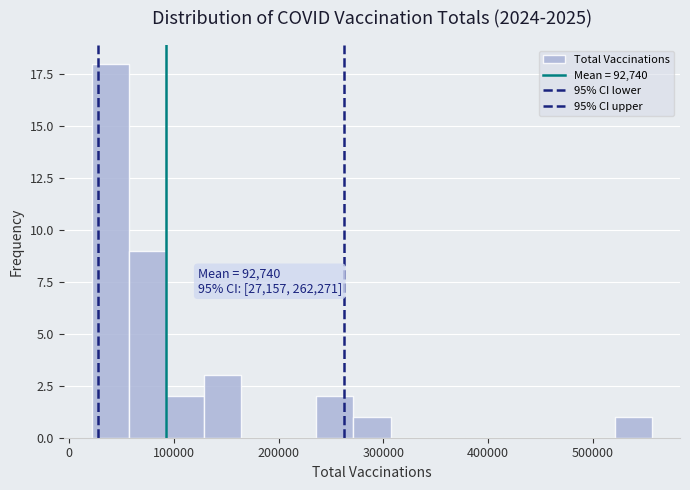

Around what value on the x-axis is the tallest bar? Give the approximate position of its centre, as read against the axis.

40000